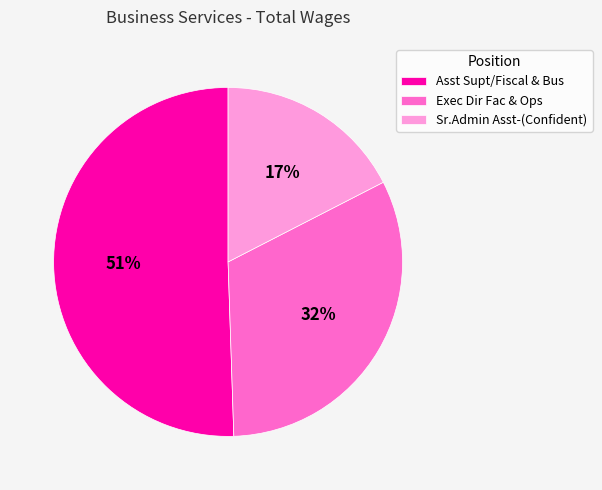

Do Asst Supt/Fiscal & Bus and Exec Dir Fac & Ops together represent more than half of the pie?

Yes